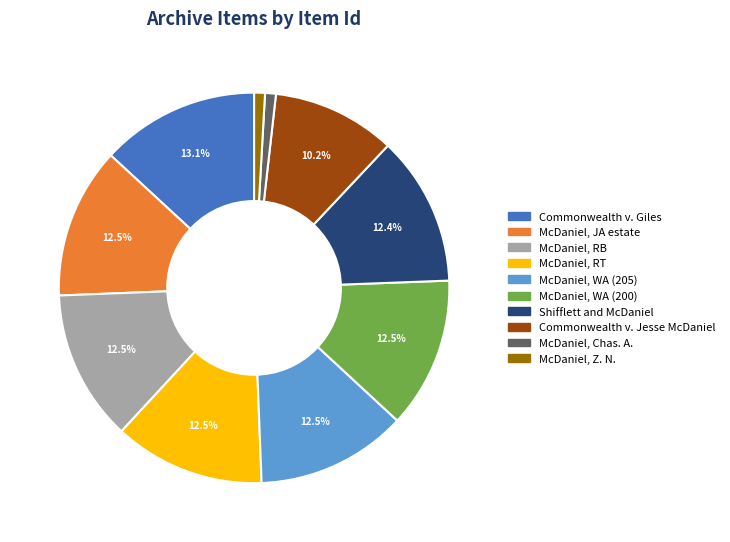

Is there any slice that represents more than half of the pie?

No